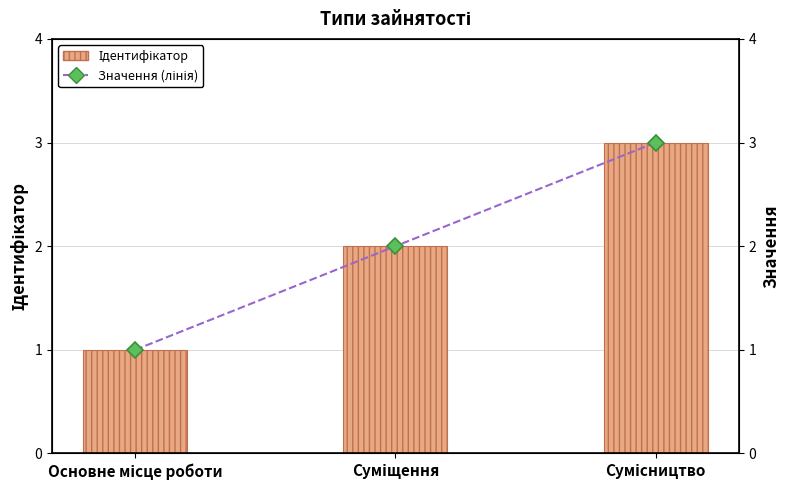

What position from the right is Сумісництво?

1